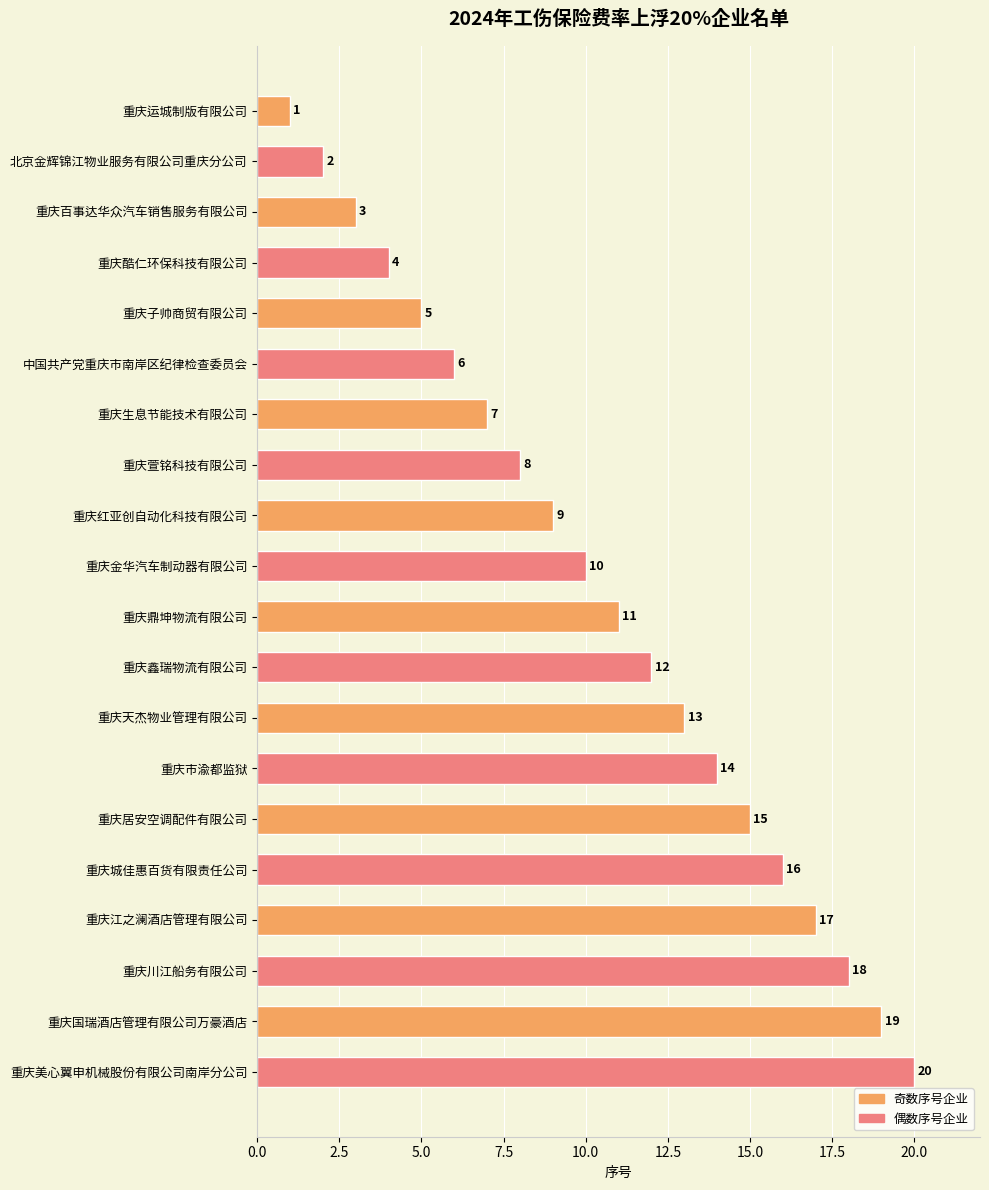

The value at 重庆生息节能技术有限公司 is 11. True or false?

False